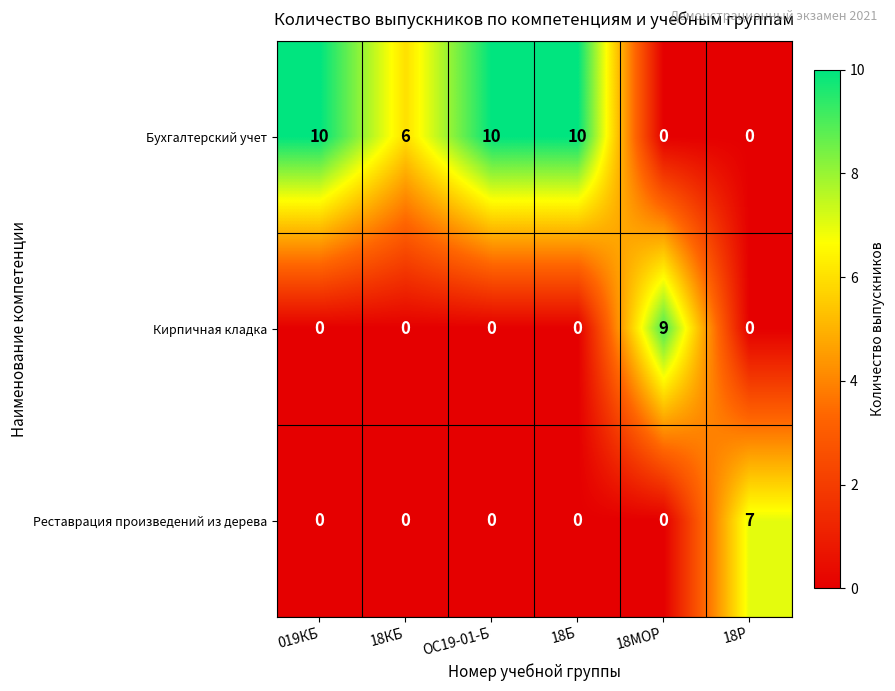

Which series changed the most between ОС19-01-Б and 18МОР?

Бухгалтерский учет